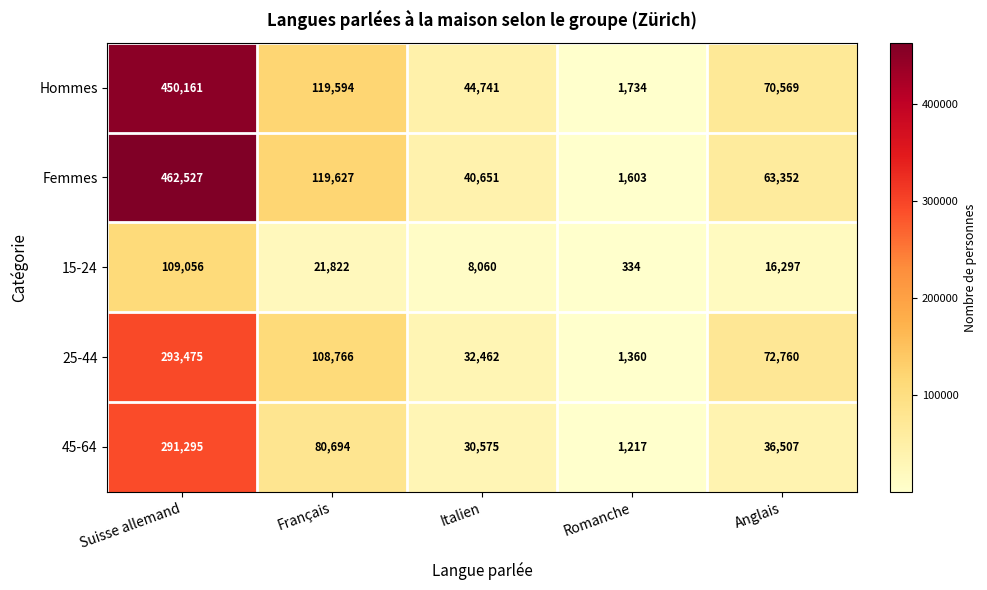

How many distinct data groups are displayed?

5